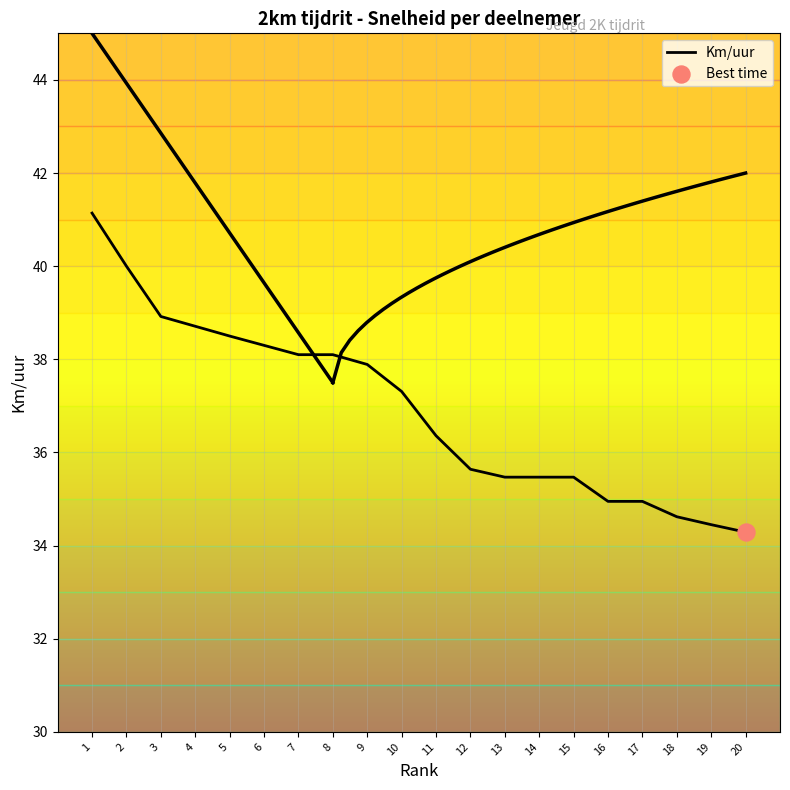

What is the ratio of the value at 1 to the value at 2?

1.0